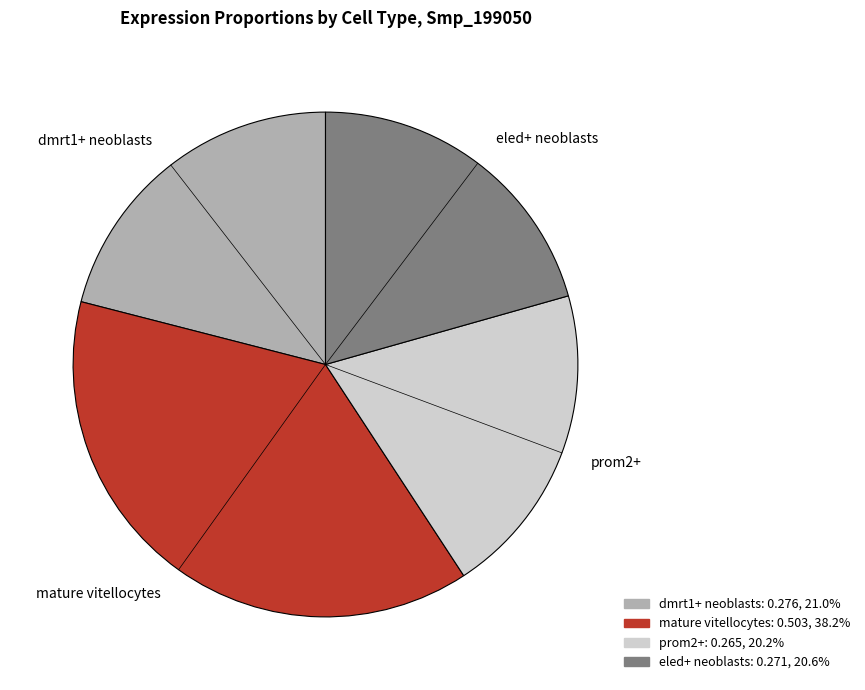

Is the sum of eled+ neoblasts and mature vitellocytes greater than half?

Yes